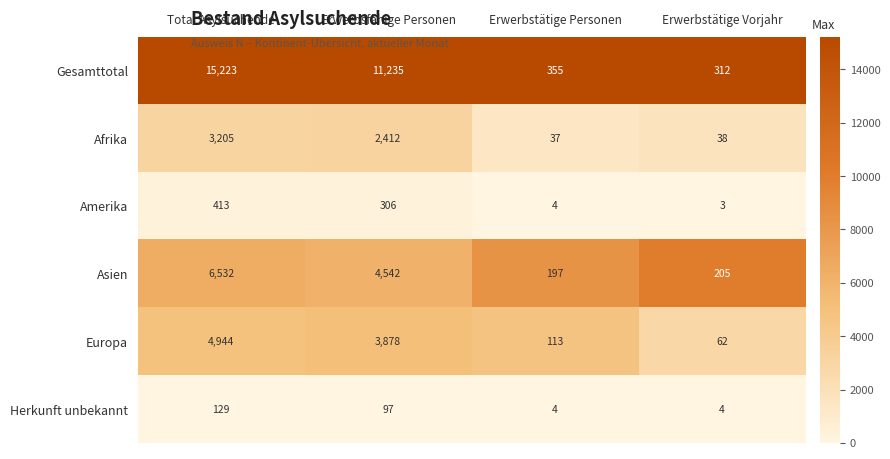

Is the value of Asien at Erwerbsfähige Personen greater than the value of Herkunft unbekannt at Erwerbsfähige Personen?

Yes